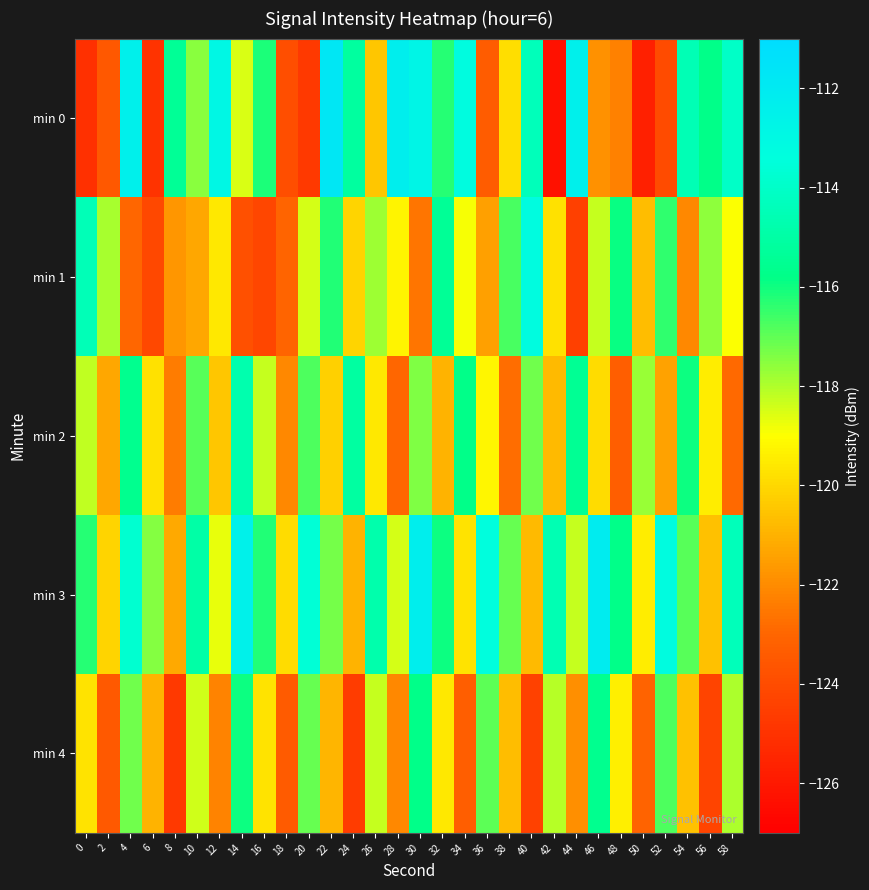

Rank the series by their maximum value, from highest to lowest.

min 0, min 3, min 1, min 2, min 4